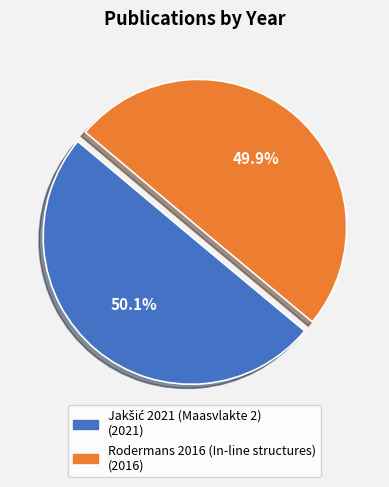

Is there any slice that represents more than half of the pie?

Yes